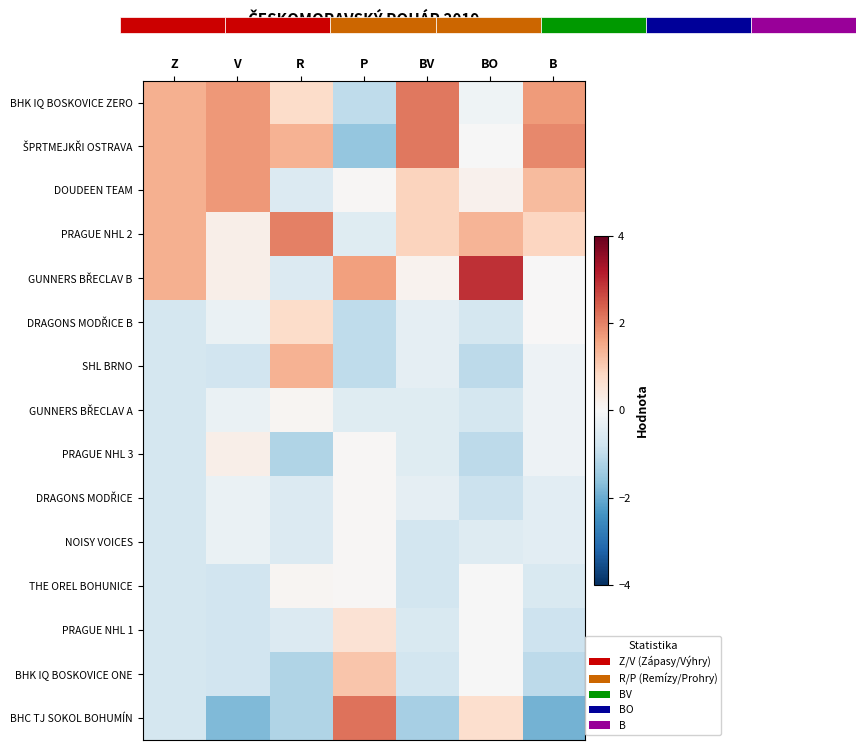

What is the average value of the PRAGUE NHL 3 series?

-0.5